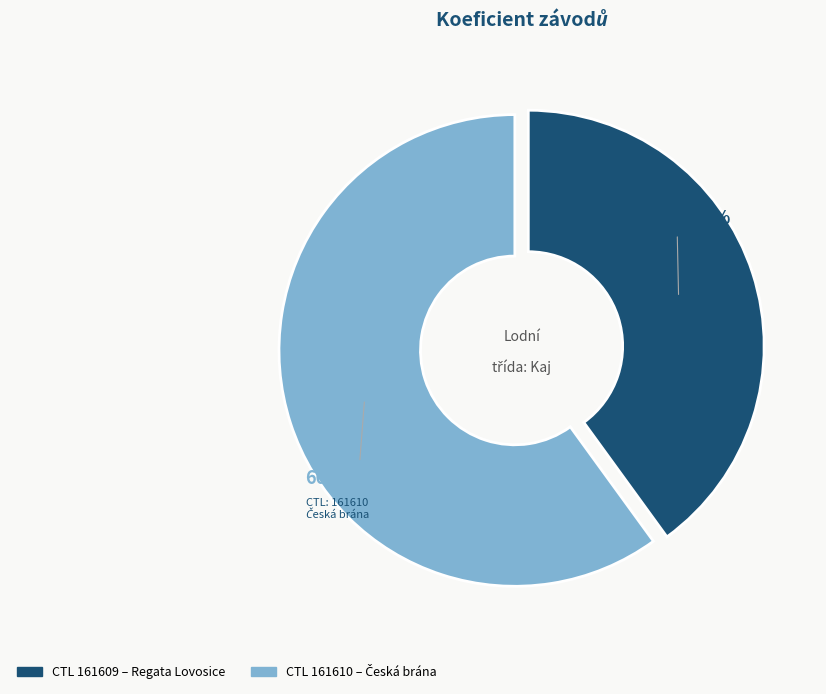

How many segments does this pie chart have?

2